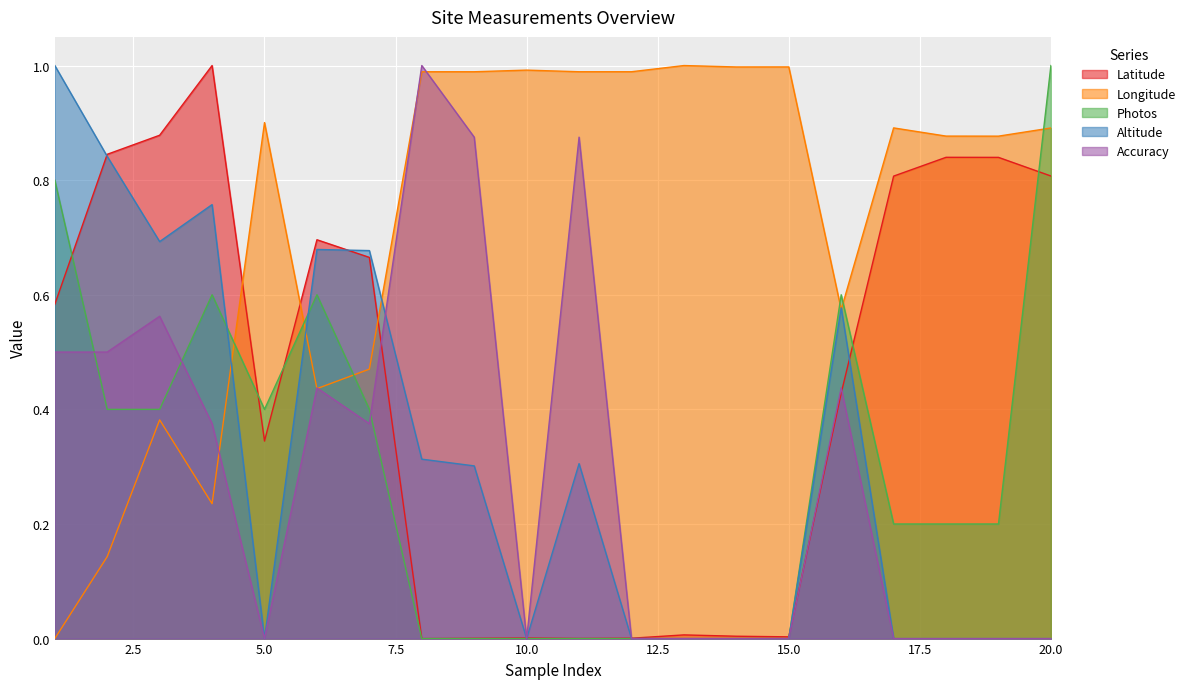

The value of Accuracy at 3 is 0.6. True or false?

True